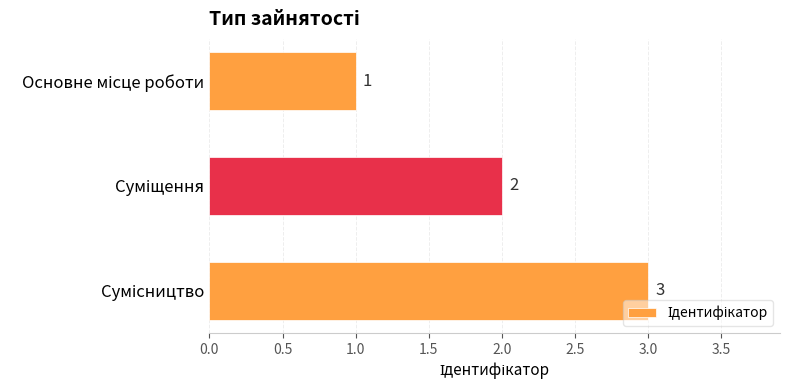

Are the bars grouped side by side (vs. stacked)?

No